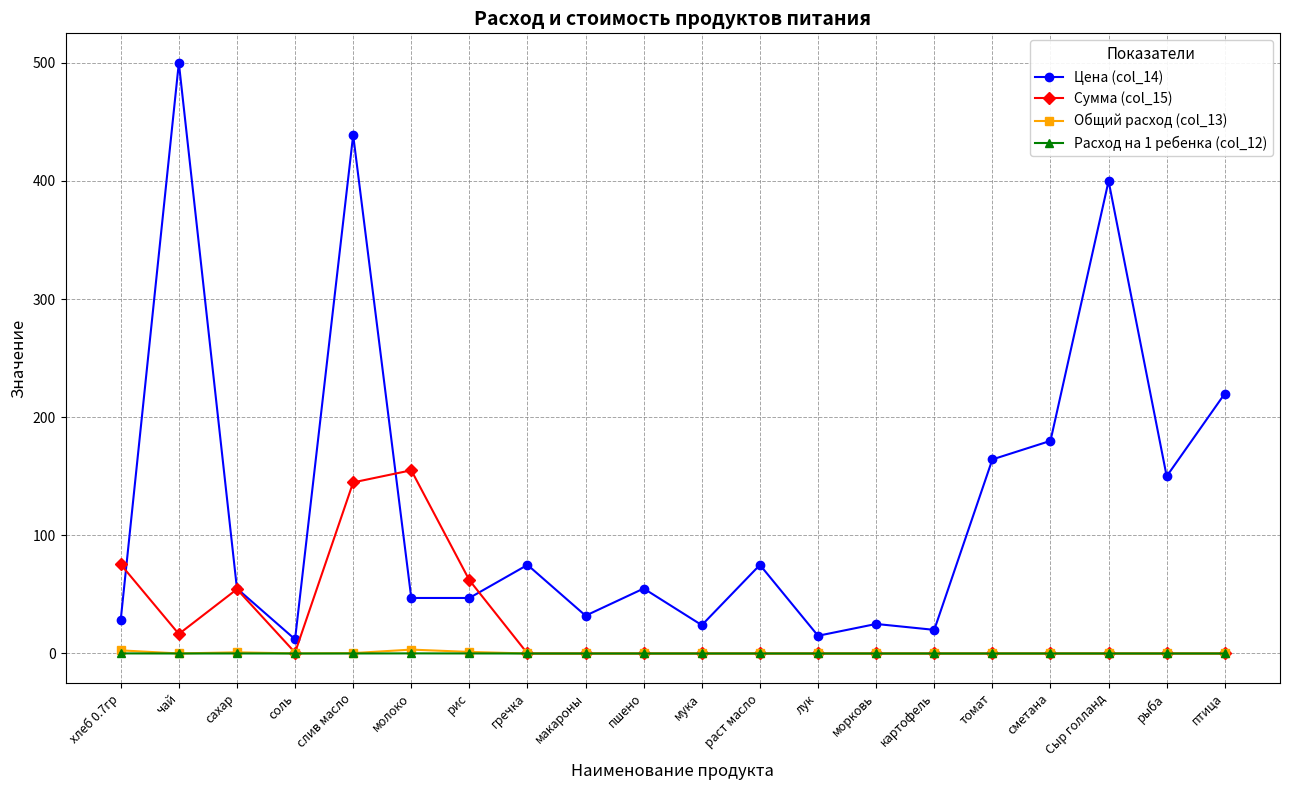

What is the difference between the maximum and minimum values in the Расход на 1 ребенка (col_12) series?

0.1